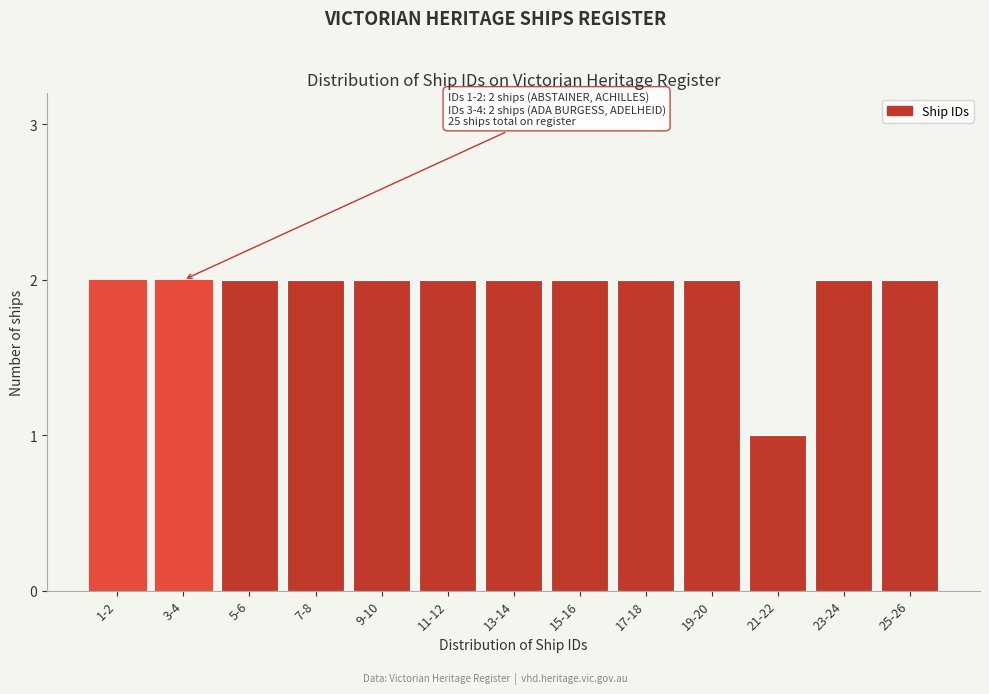

Reading left to right, transcribe all the data shown in this chart.

1-2=2	3-4=2	5-6=2	7-8=2	9-10=2	11-12=2	13-14=2	15-16=2	17-18=2	19-20=2	21-22=1	23-24=2	25-26=2